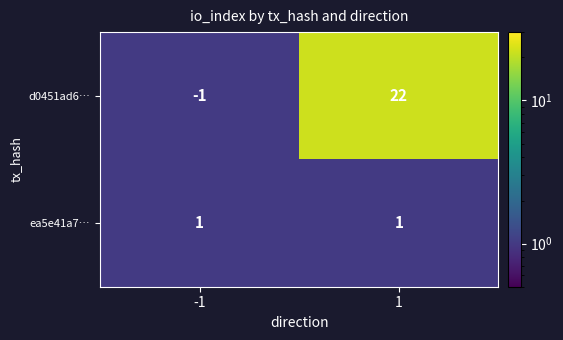

Which series has the largest range (max minus min)?

d0451ad6…